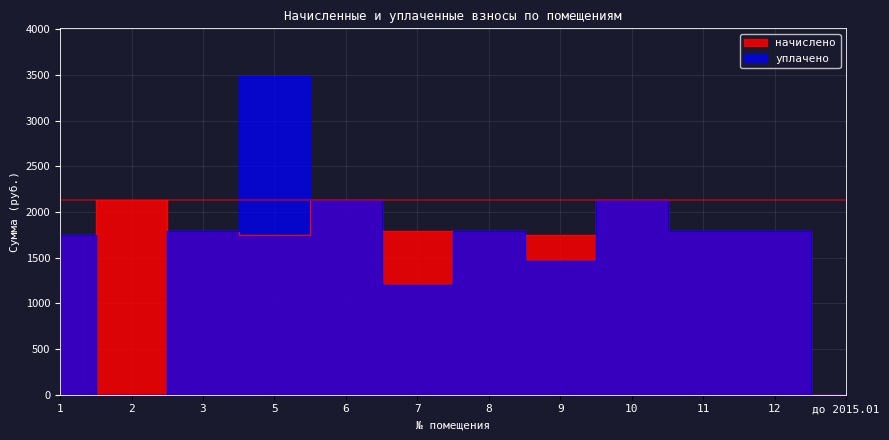

How many data points in начислено are less than 1795?

4